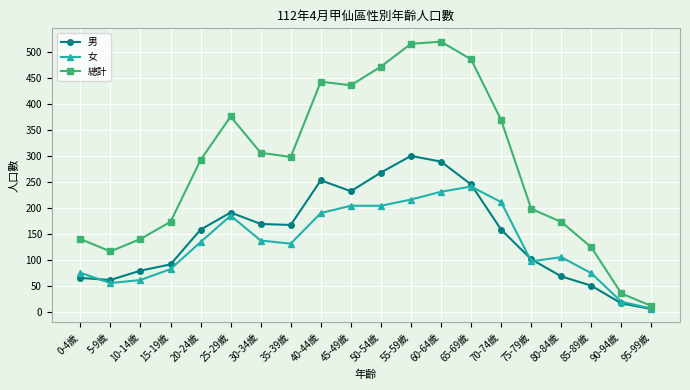

True or false: 男 has a value of 455 at 40-44歲.

False